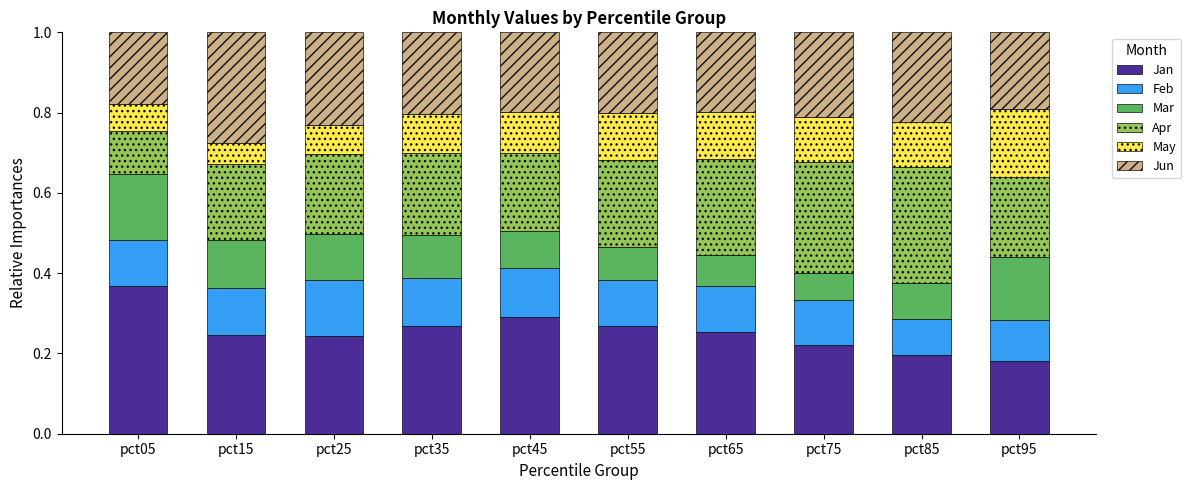

What is the total value across all series at pct85?

1.0